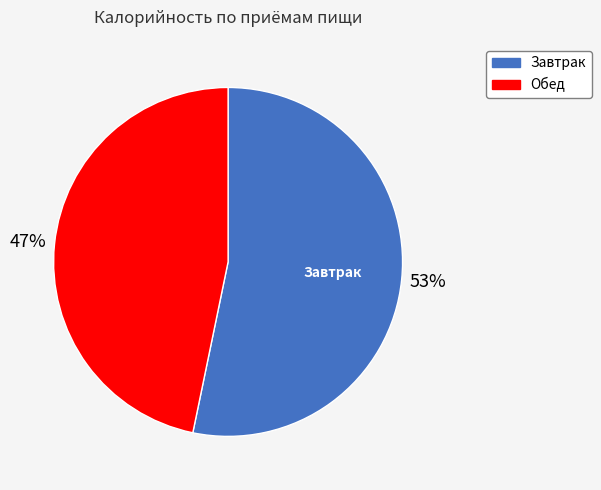

To the nearest percent, what is the difference between the Обед and Завтрак slice percentages?

6%